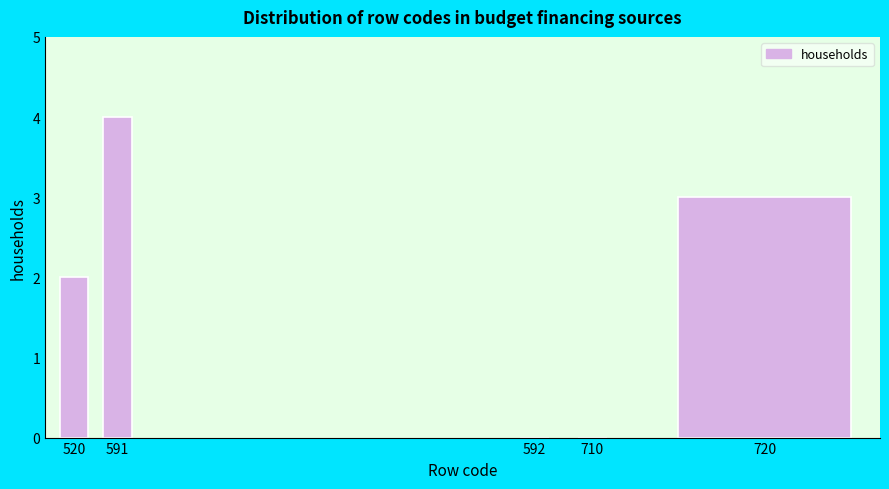

Reading left to right, transcribe all the data shown in this chart.

520=2	591=4	592=0	710=0	720=3